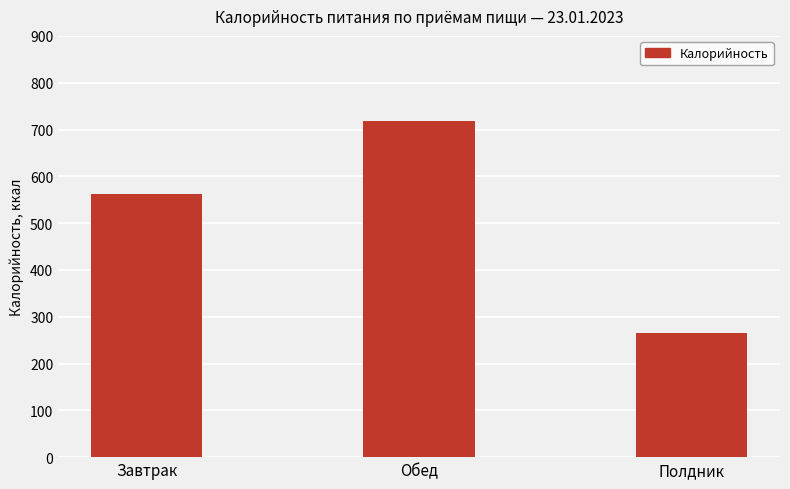

How many bars are there in total?

3